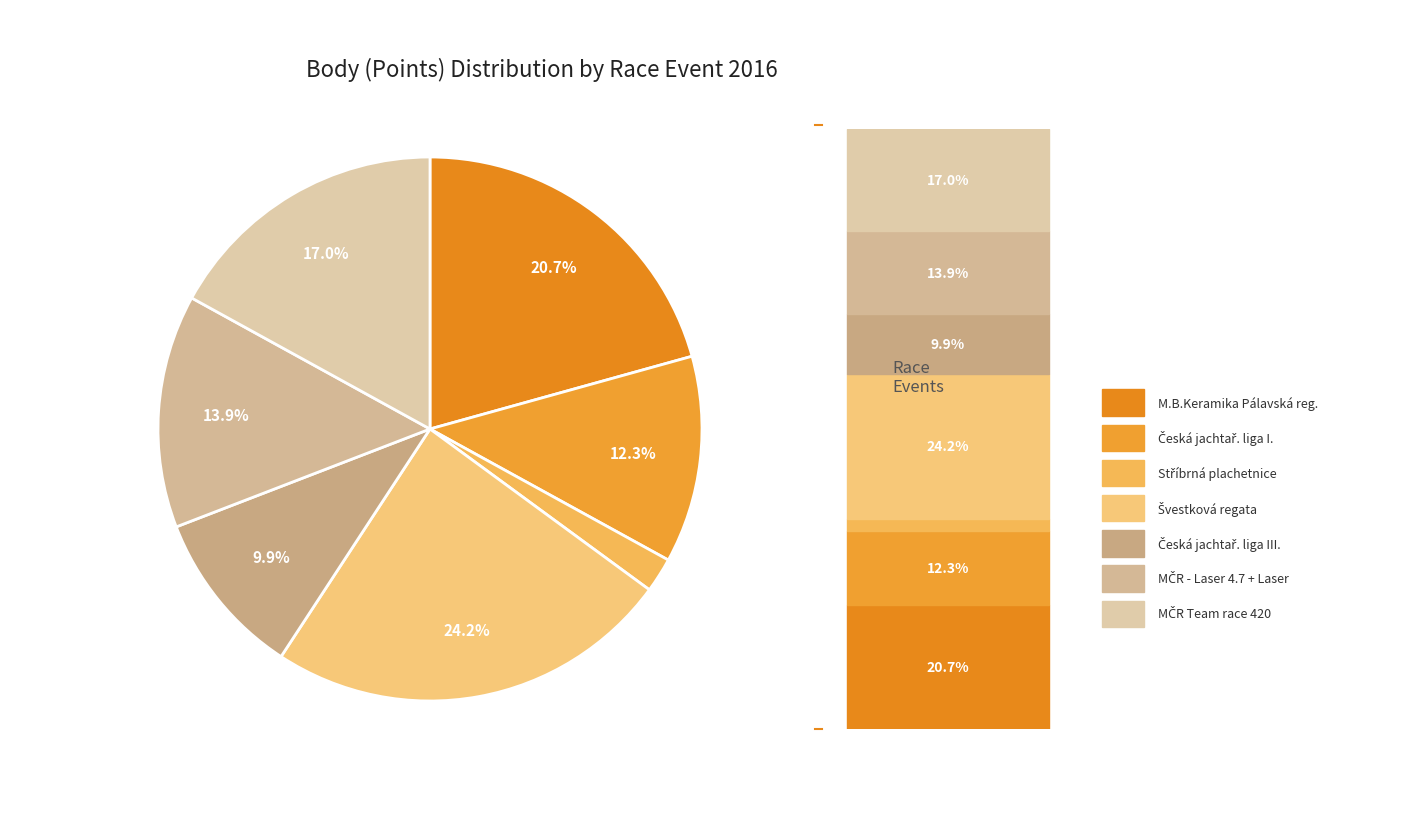

To the nearest percent, what is the difference between the largest and smallest slice percentages?

22%